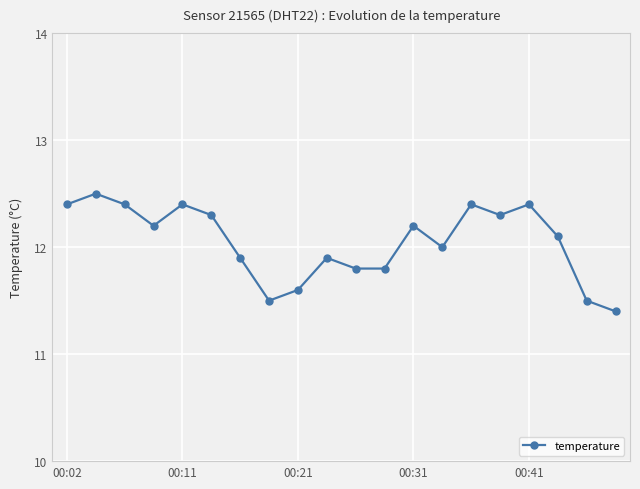

What is the value of the 18th point from the left?

12.1